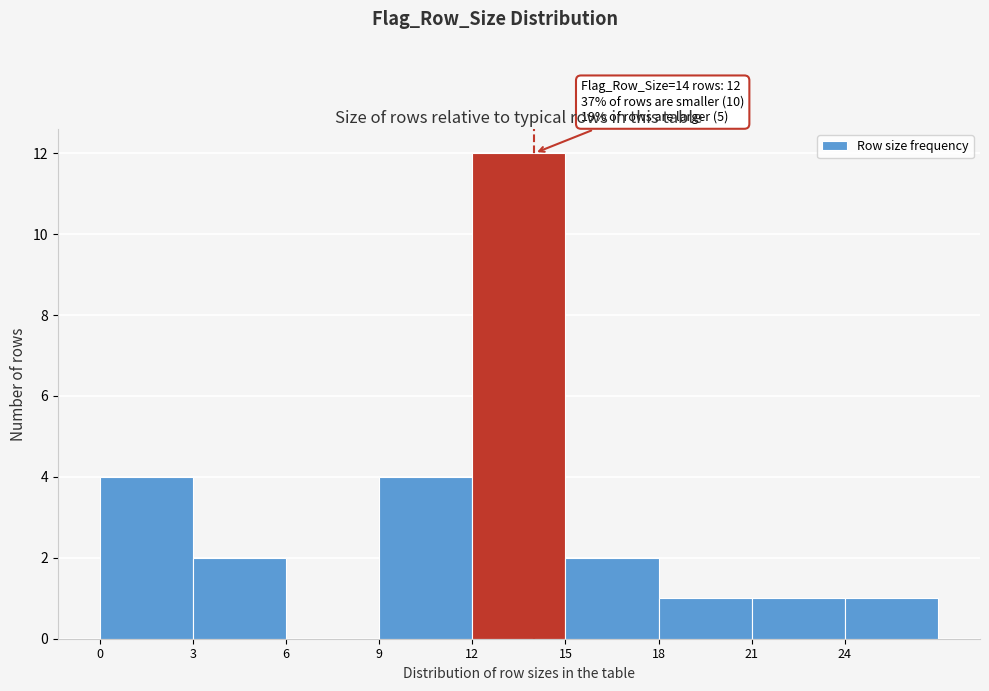

Over which range of the x-axis is the bar tallest?

12 to 15